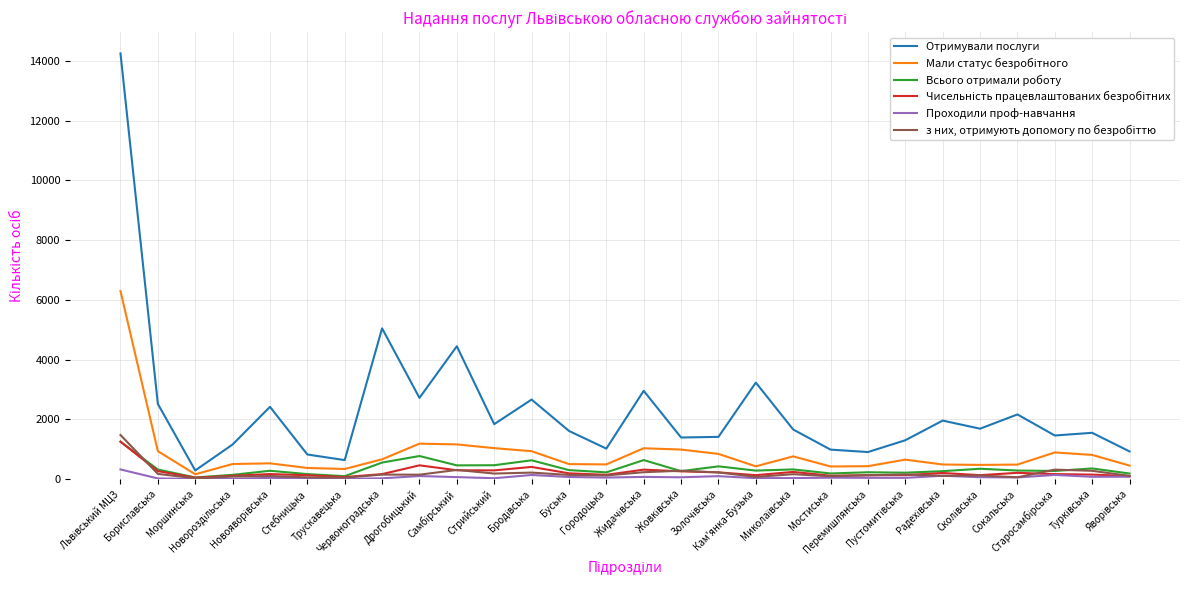

Which series has the largest range (max minus min)?

Отримували послуги